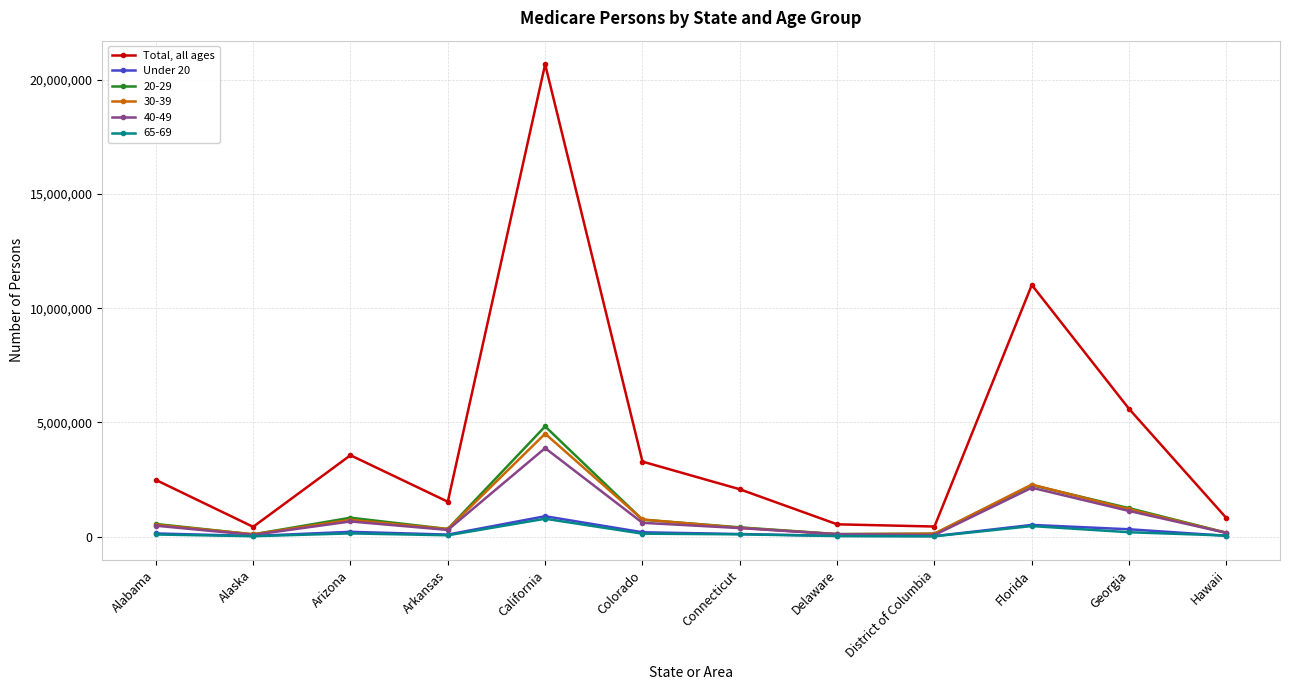

The Total, all ages series shows 5588140 at Georgia. True or false?

True